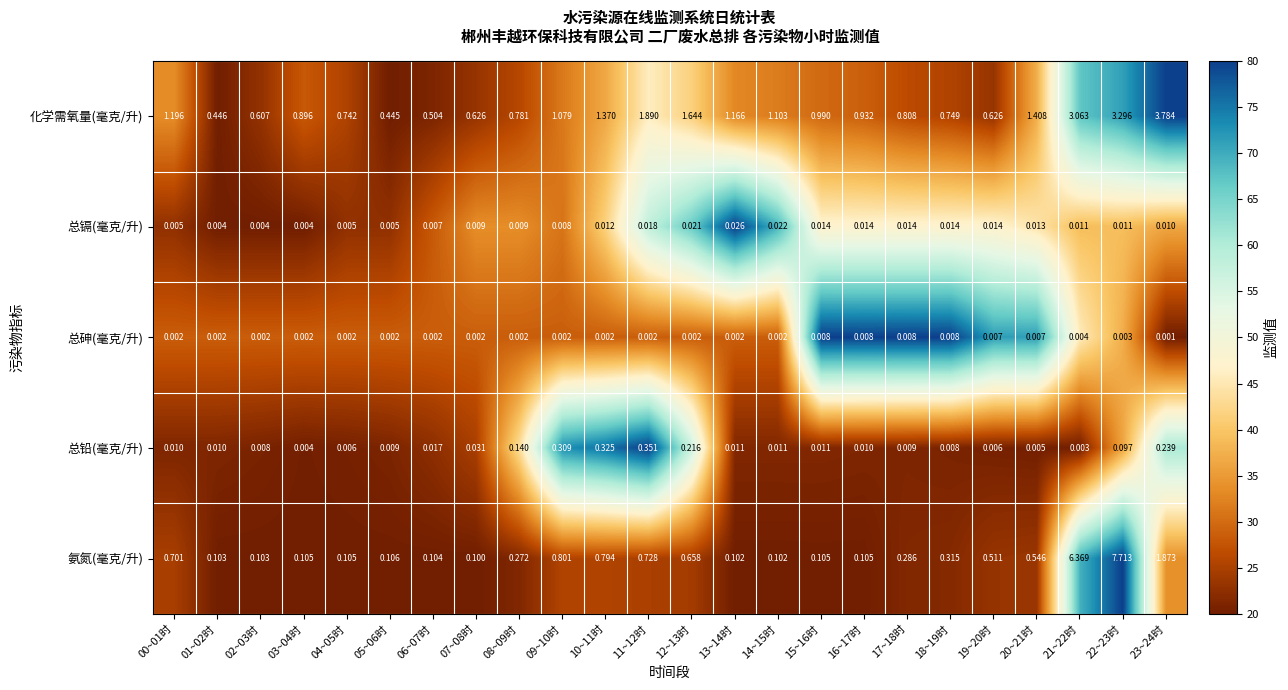

Which series has the widest spread of values?

氨氮(毫克/升)